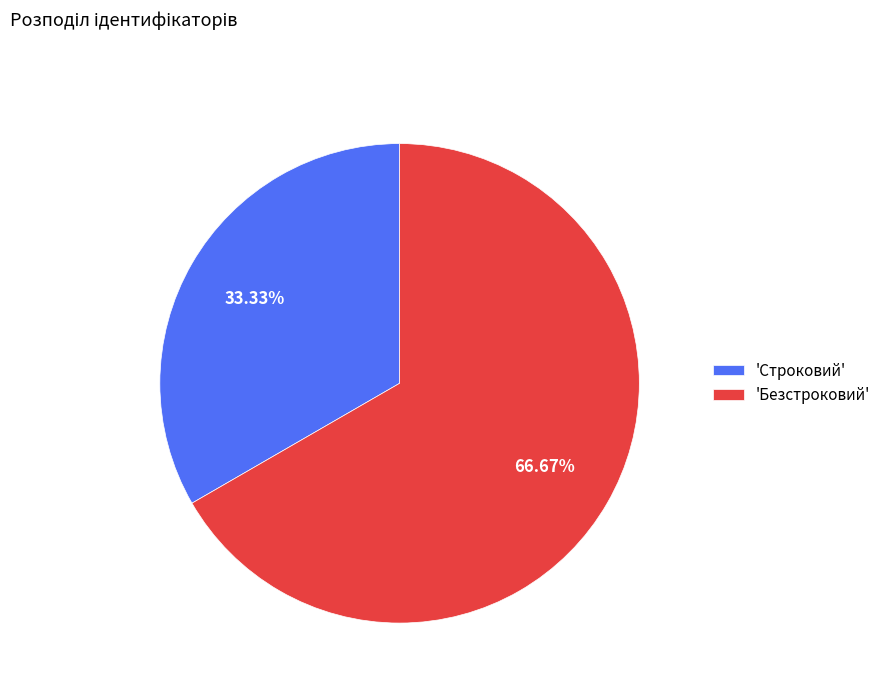

Approximately how many times larger is the value at 'Строковий' compared to 'Безстроковий'?

0.5